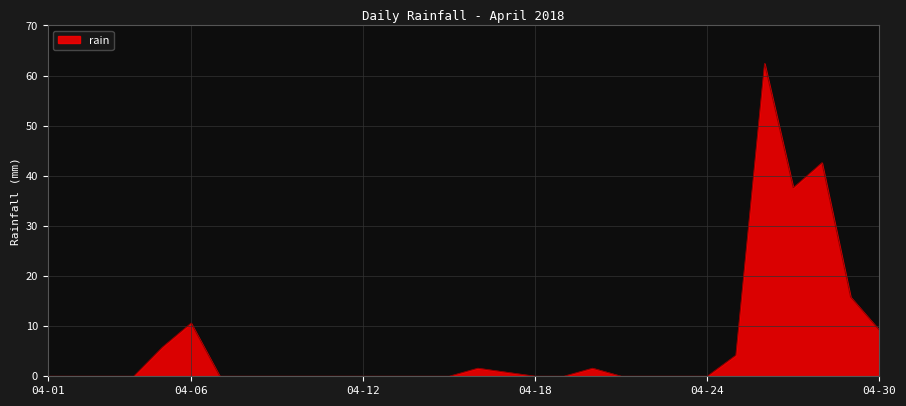

How many lines are shown in the chart?

1